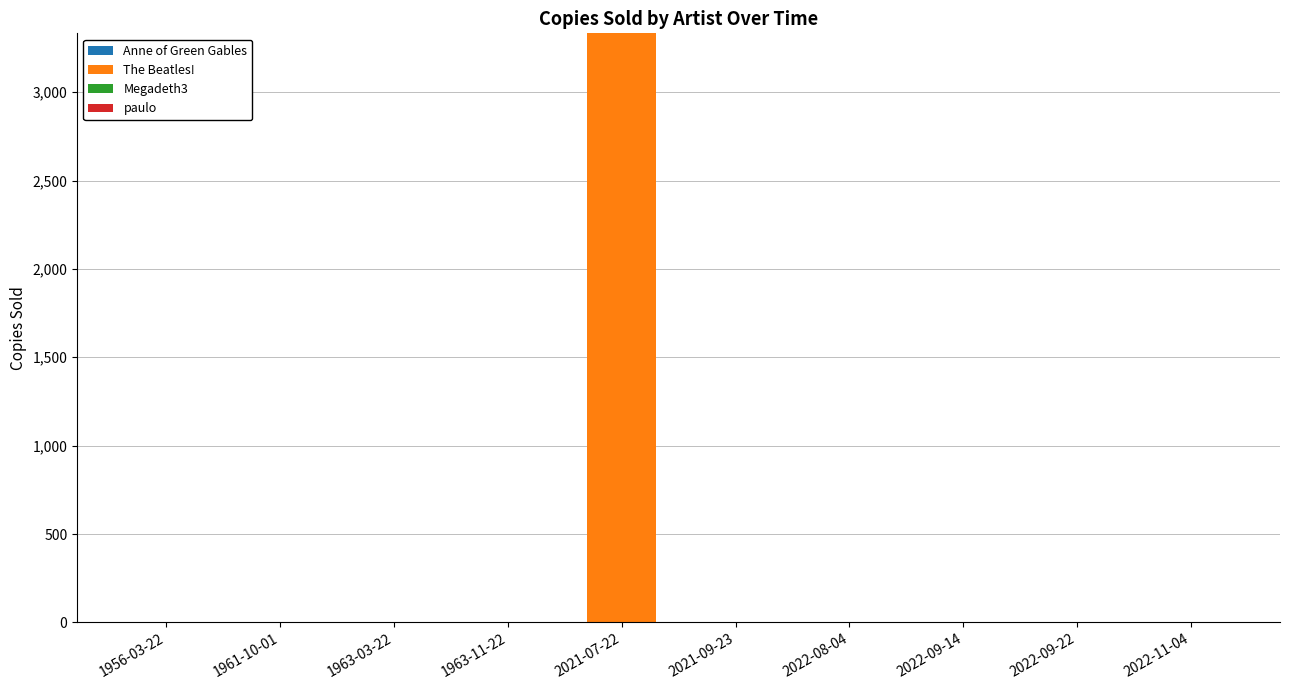

Does the chart contain stacked bars?

Yes